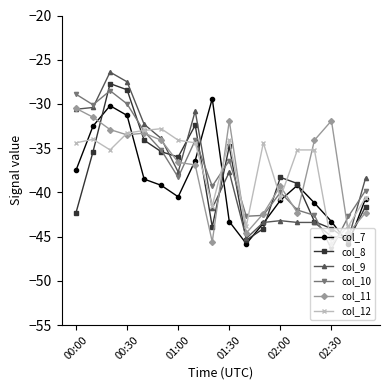

What is the minimum value for col_11?

-45.6